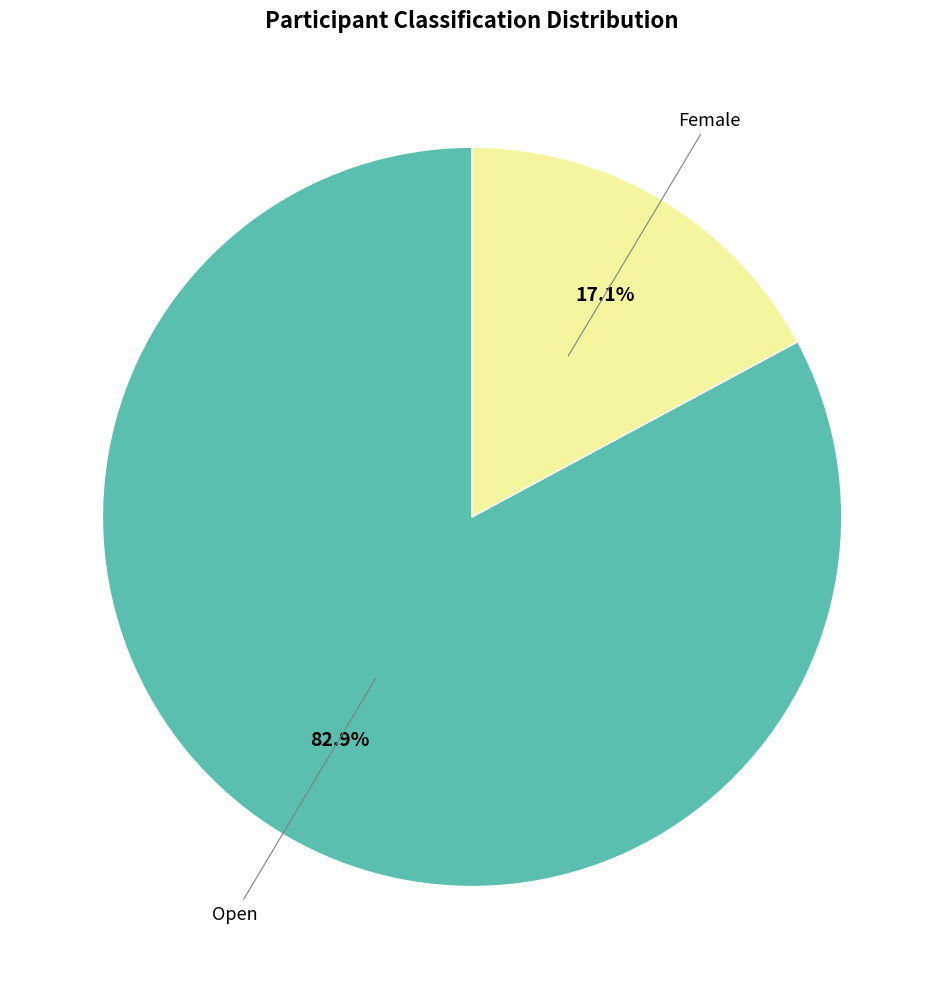

Is there any slice that represents more than half of the pie?

Yes